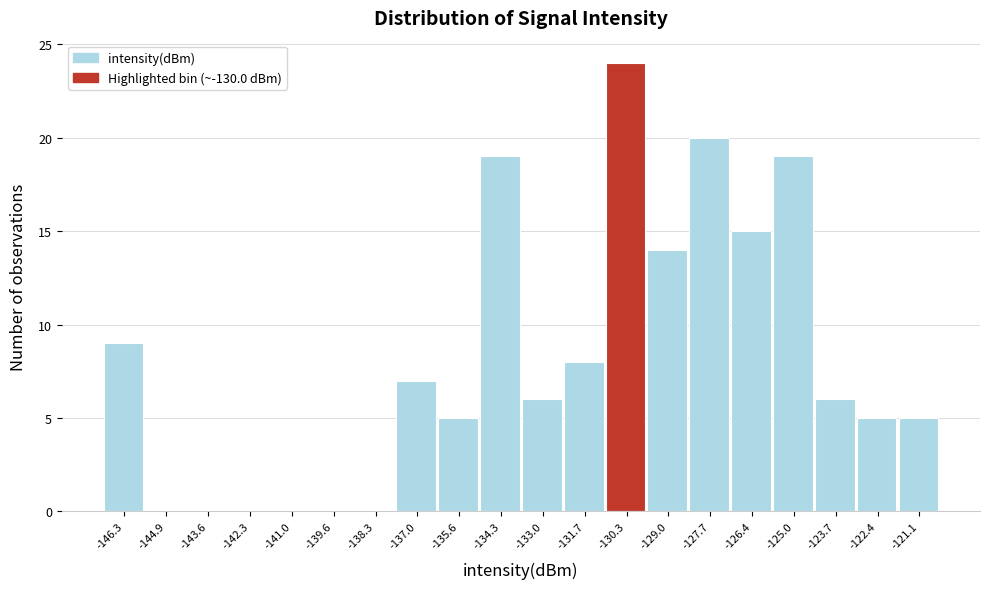

Reading left to right, list every bar in this chart as the range it spans on the x-axis followed by its height. Neither the bar edges nor the heights are printed on the chart, so give them approximately, as read against the axes.

-147.0 to -145.6: 9
-145.6 to -144.2: 0
-144.2 to -143.0: 0
-143.0 to -141.6: 0
-141.6 to -140.2: 0
-140.2 to -139.0: 0
-139.0 to -137.6: 0
-137.6 to -136.4: 7
-136.4 to -135.0: 5
-135.0 to -133.6: 19
-133.6 to -132.4: 6
-132.4 to -131.0: 8
-131.0 to -129.6: 24
-129.6 to -128.4: 14
-128.4 to -127.0: 20
-127.0 to -125.6: 15
-125.6 to -124.4: 19
-124.4 to -123.0: 6
-123.0 to -121.8: 5
-121.8 to -120.4: 5